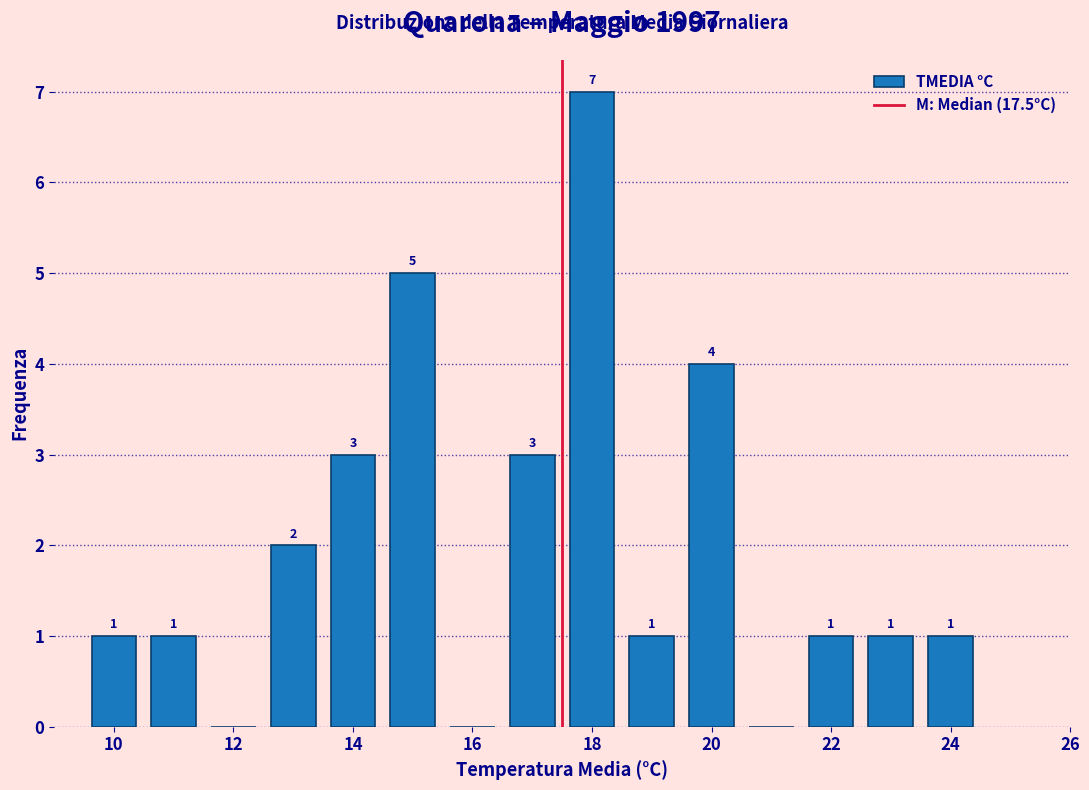

Which range on the x-axis has the tallest bar?

17.5 to 18.5